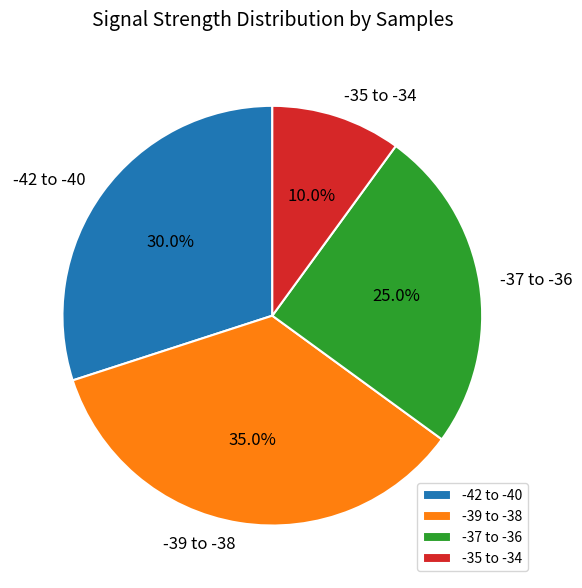

Does -39 to -38 represent more than half of the total?

No